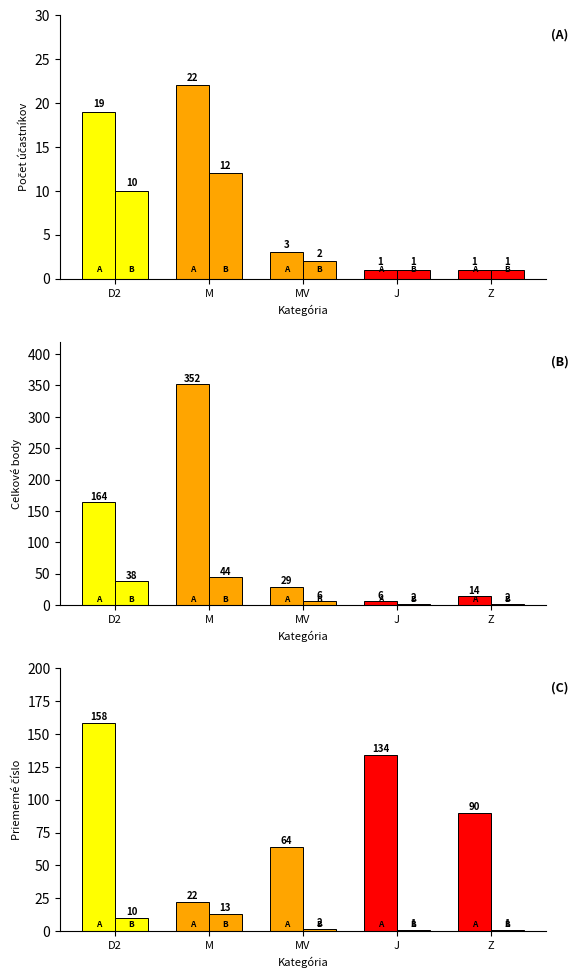

What position from the right is D2?

5